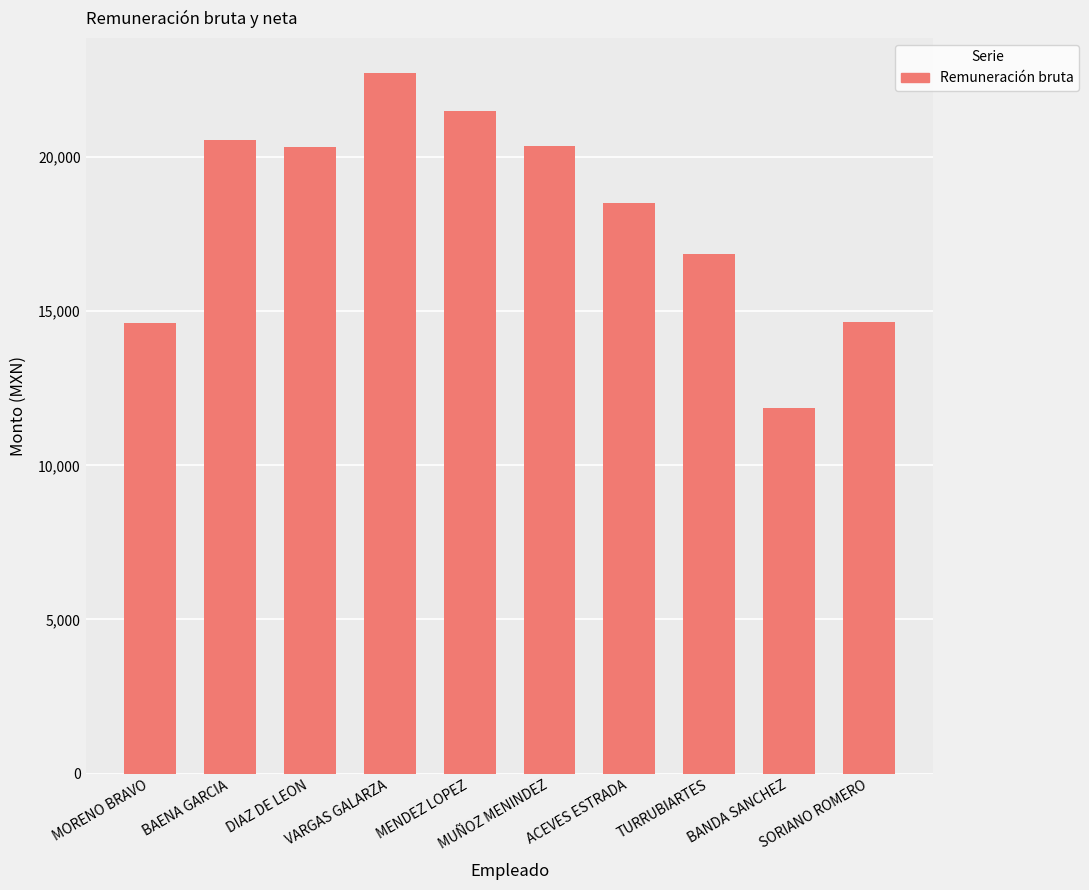

What is the difference between the values at TURRUBIARTES and MENDEZ LOPEZ?

4662.2